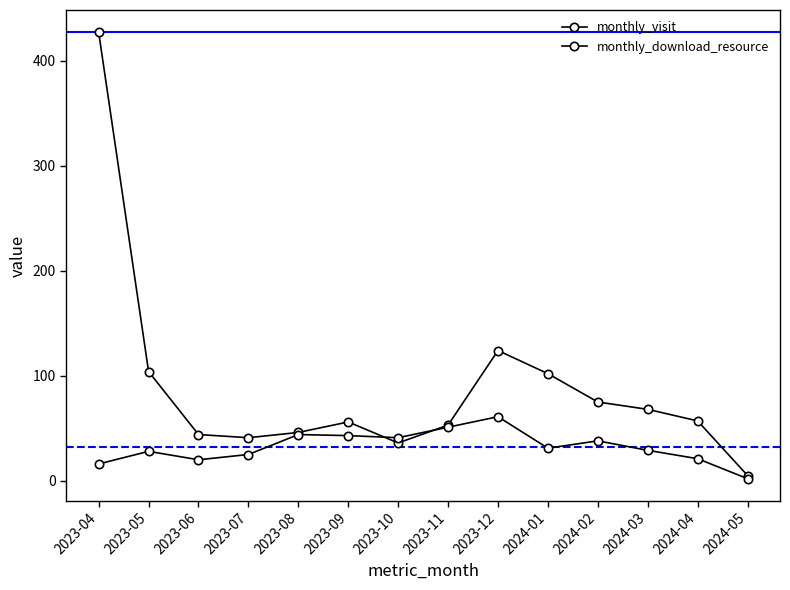

What is the sum of the monthly_visit values at 2023-05 and 2024-05?

109